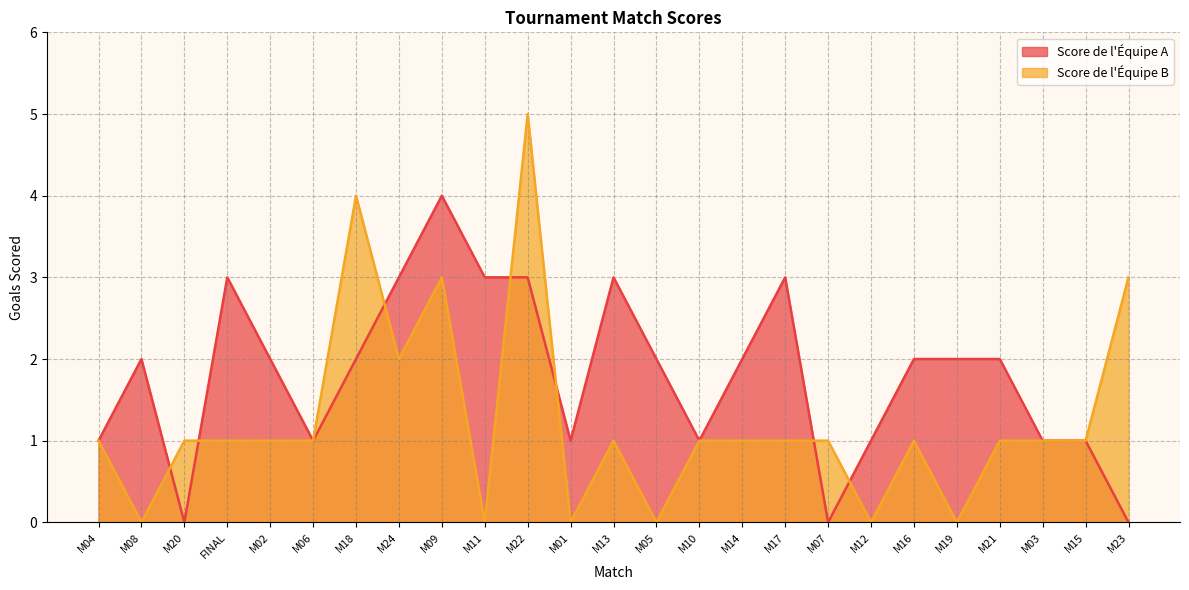

What is the sum of the Score de l'Équipe A values at M05 and FINAL?

5